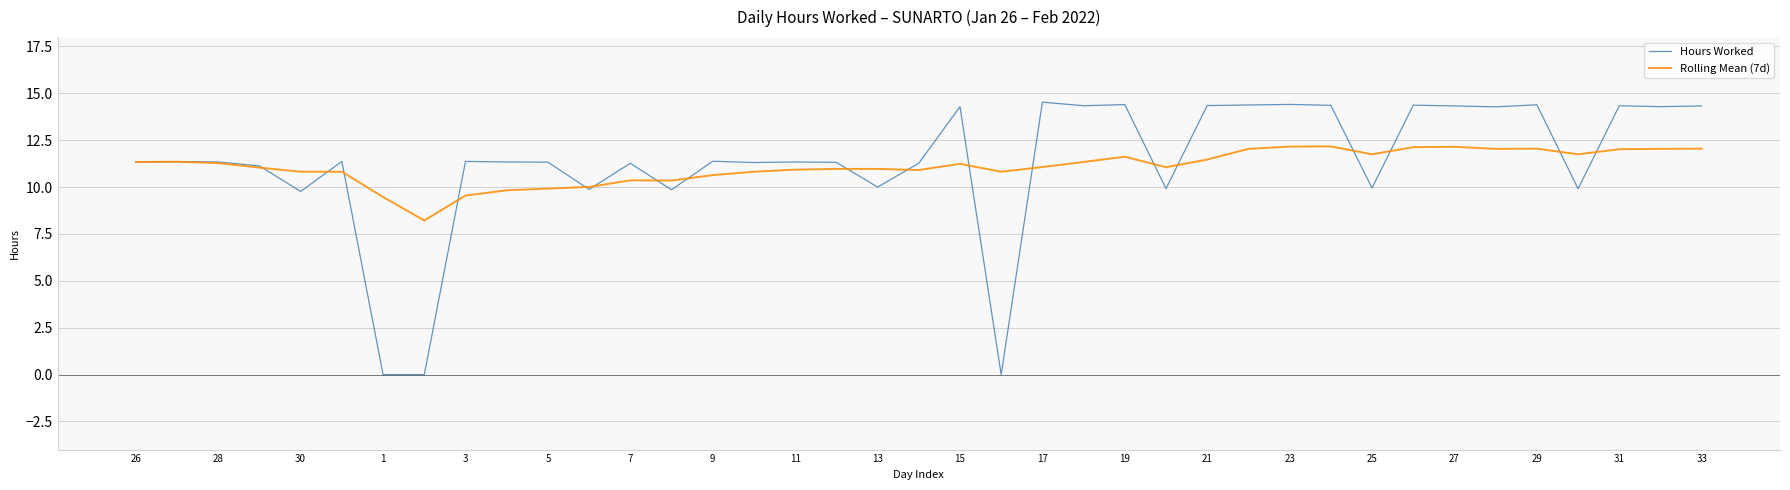

What is the average value of the Rolling Mean (7d) series?

11.1